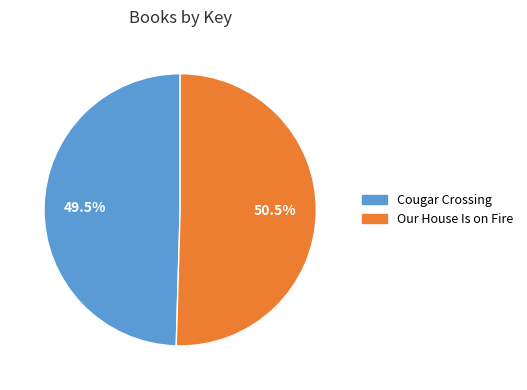

To the nearest percent, what is the difference between the largest and smallest slice percentages?

1%